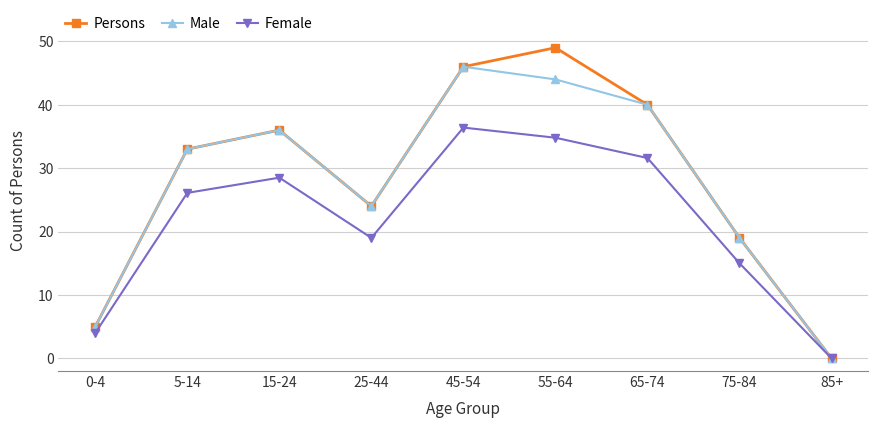

True or false: Male has more than 2 points higher than both neighbors.

False